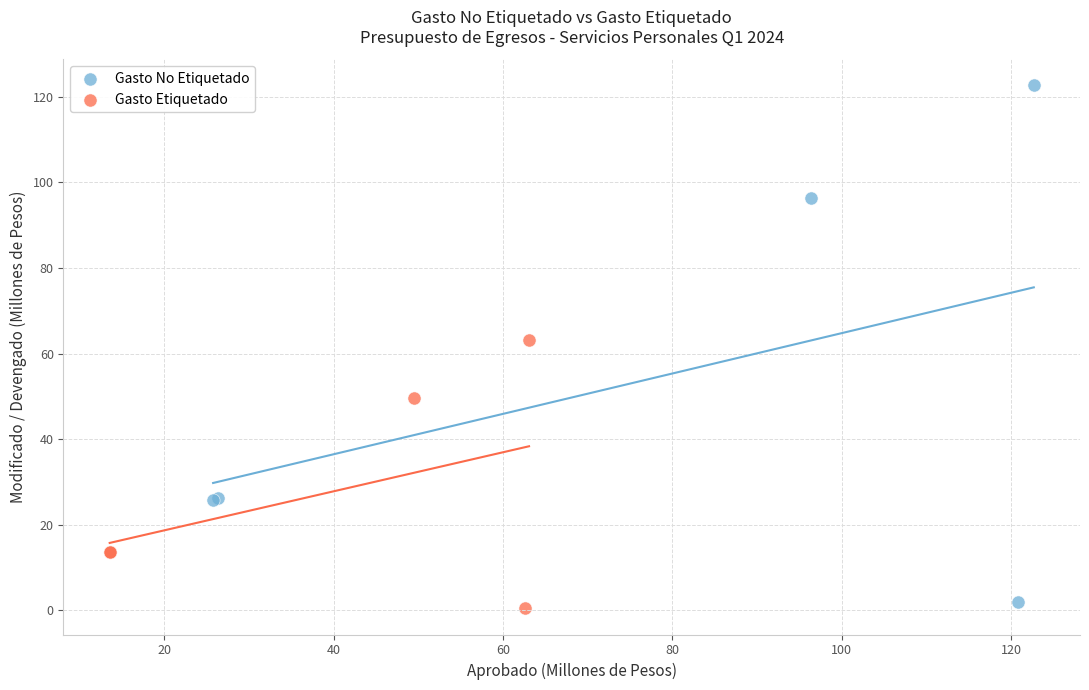

Which series has the widest spread of Y values?

Gasto No Etiquetado